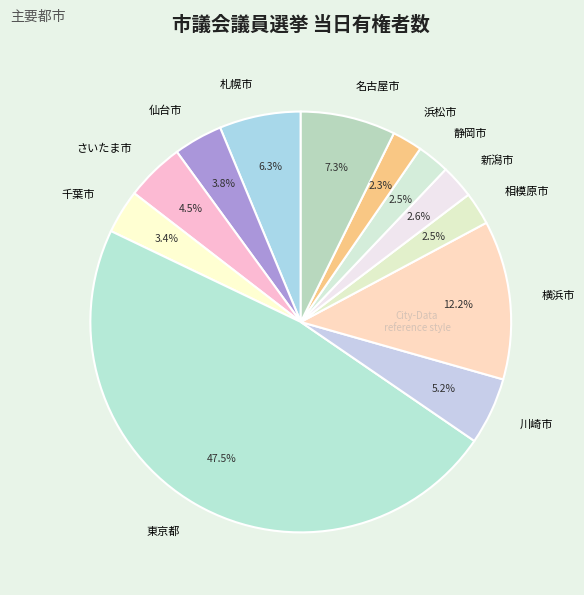

Is 東京都 the majority of the pie?

No